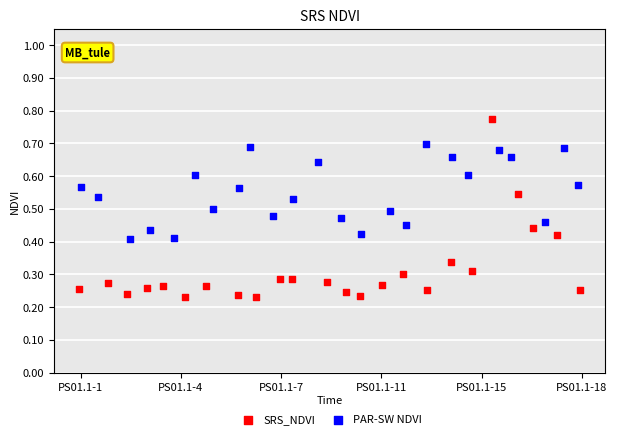

Which series contains the lowest Y value?

SRS_NDVI